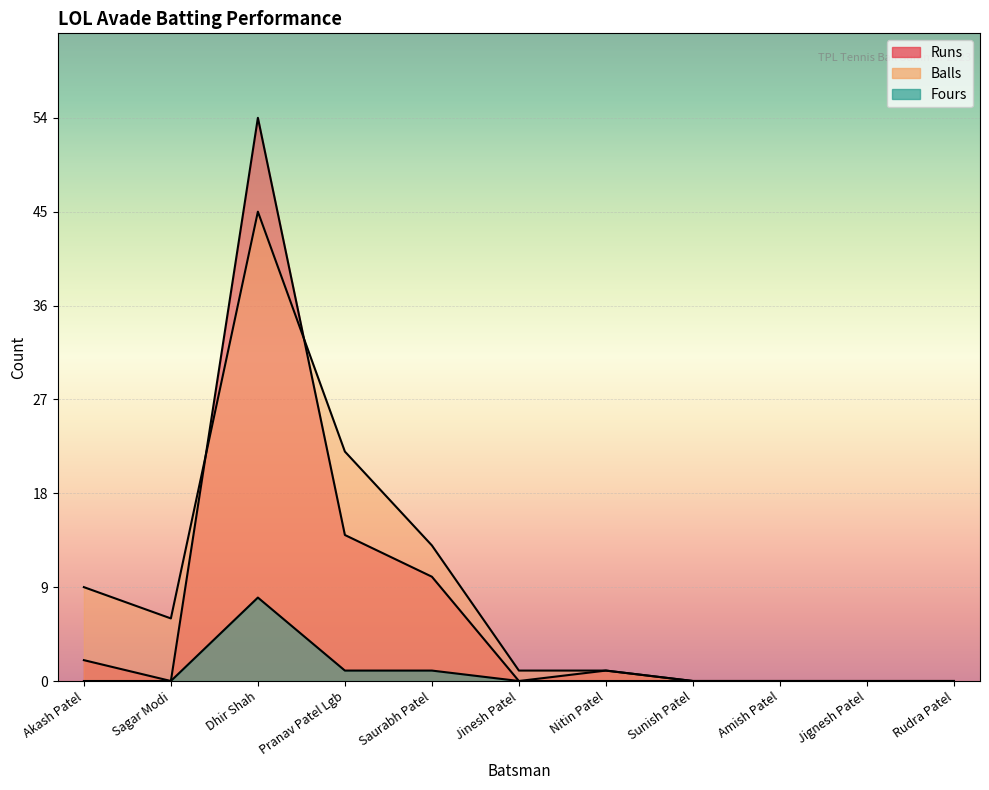

How many Fours values are between 0 and 1?

10